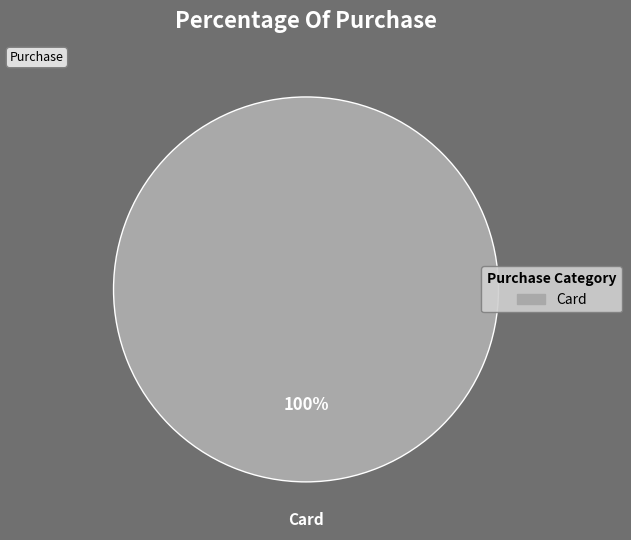

Is there any slice that represents more than half of the pie?

Yes